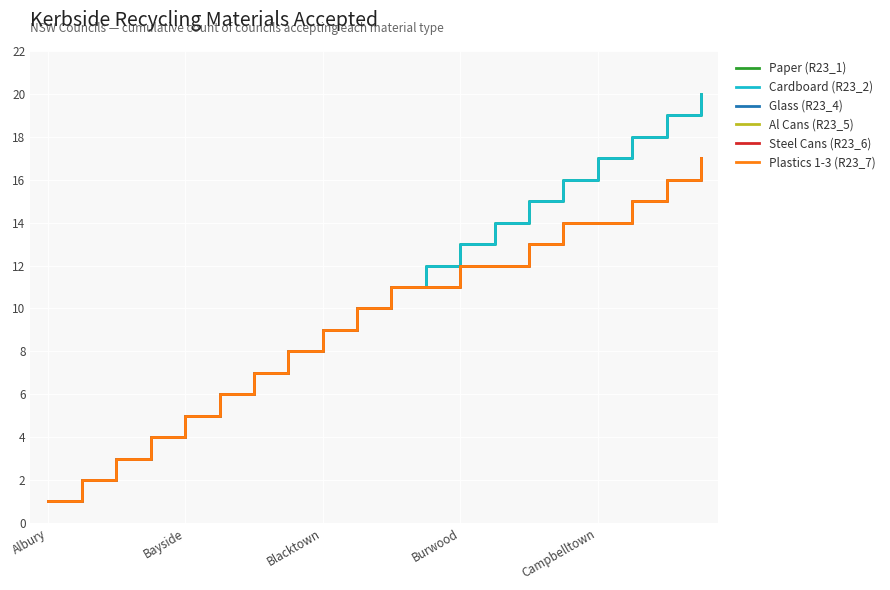

At which label does Cardboard (R23_2) reach its minimum?

Albury